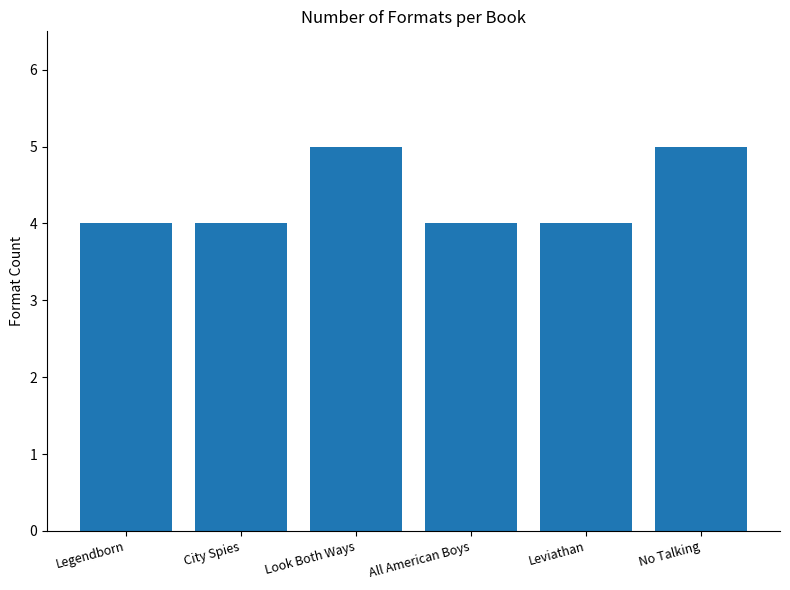

The value at Look Both Ways is 5. True or false?

True